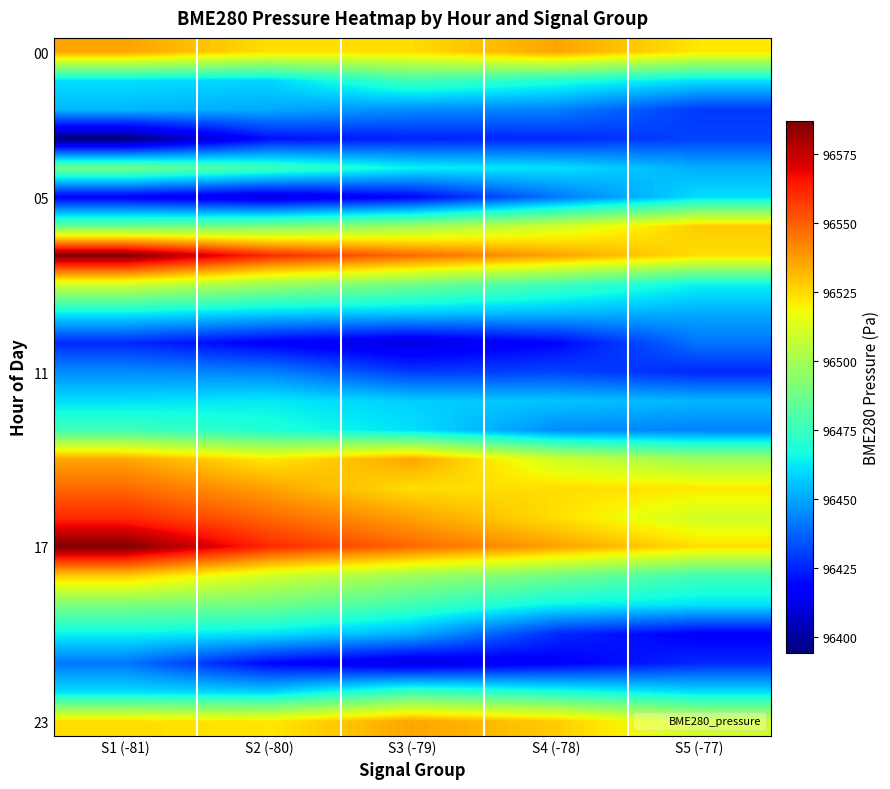

Which label corresponds to the smallest value in the chart?

S1 (-81)